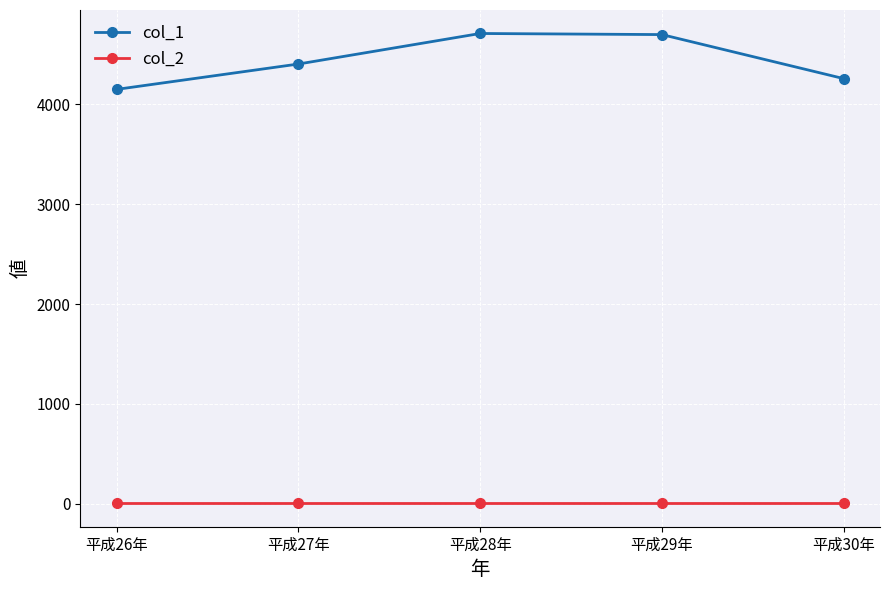

Rank the series by their maximum value, from lowest to highest.

col_2, col_1